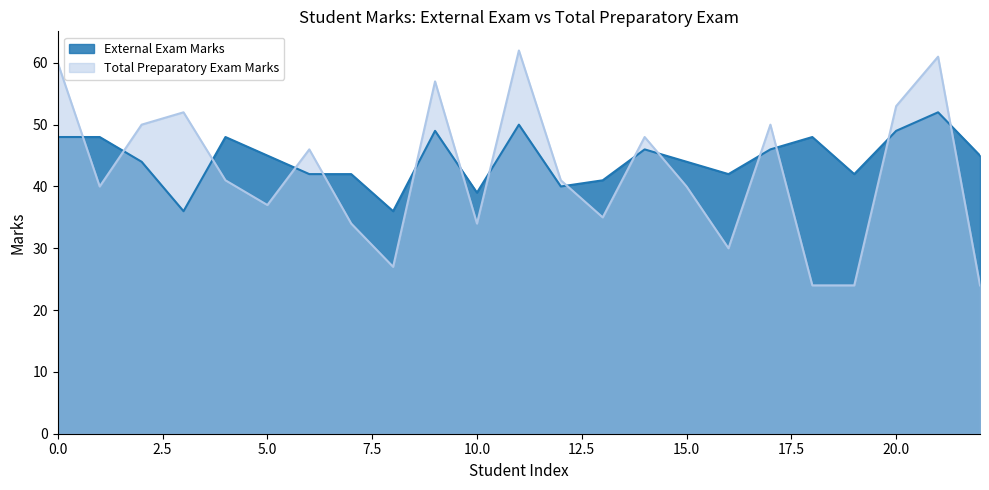

What is the minimum value for Total Preparatory Exam Marks?

24